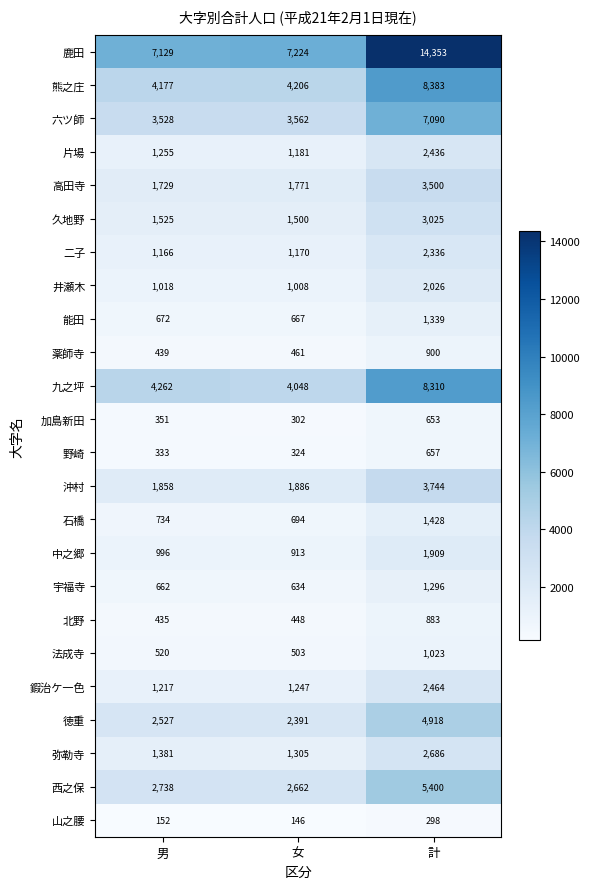

What is the average value of the 片場 series?

1624